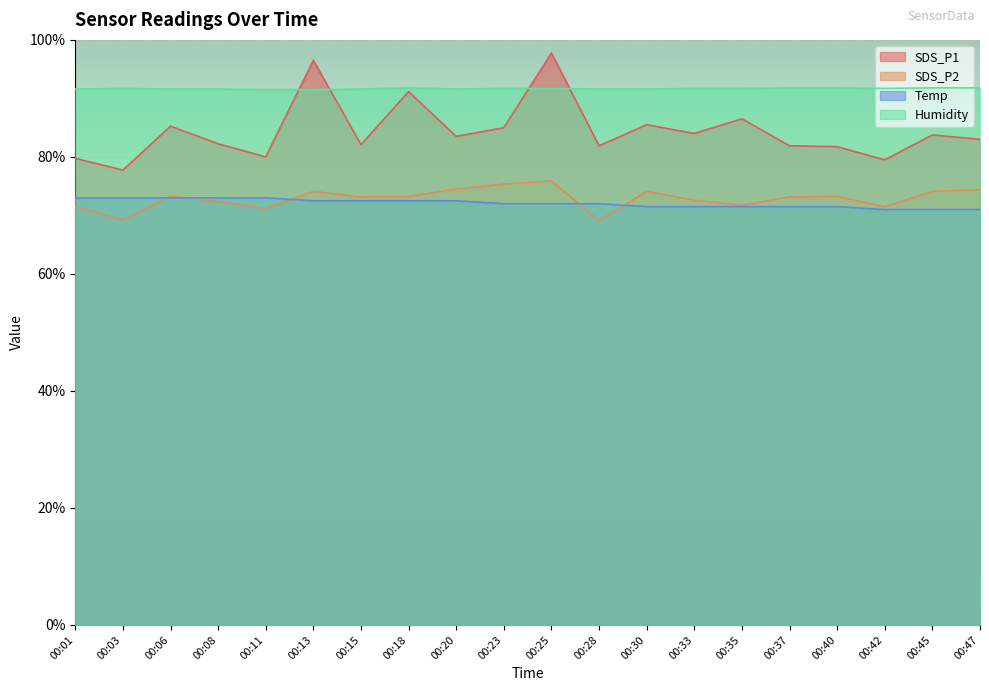

What is the smallest value displayed?

69.1